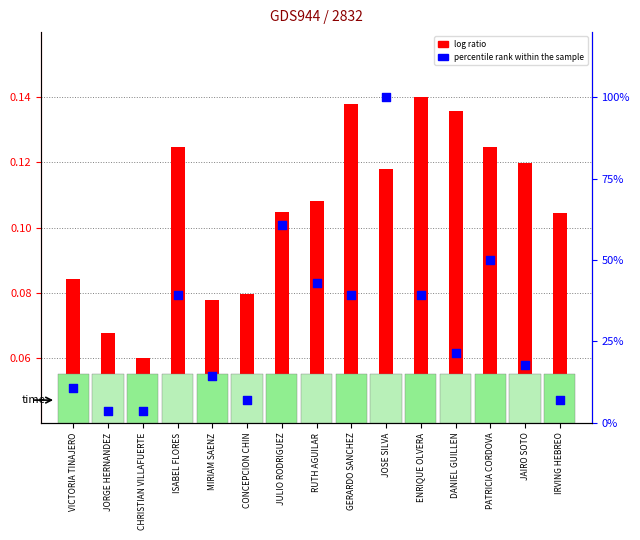

At which category is the sum across all series the highest?

JOSE SILVA